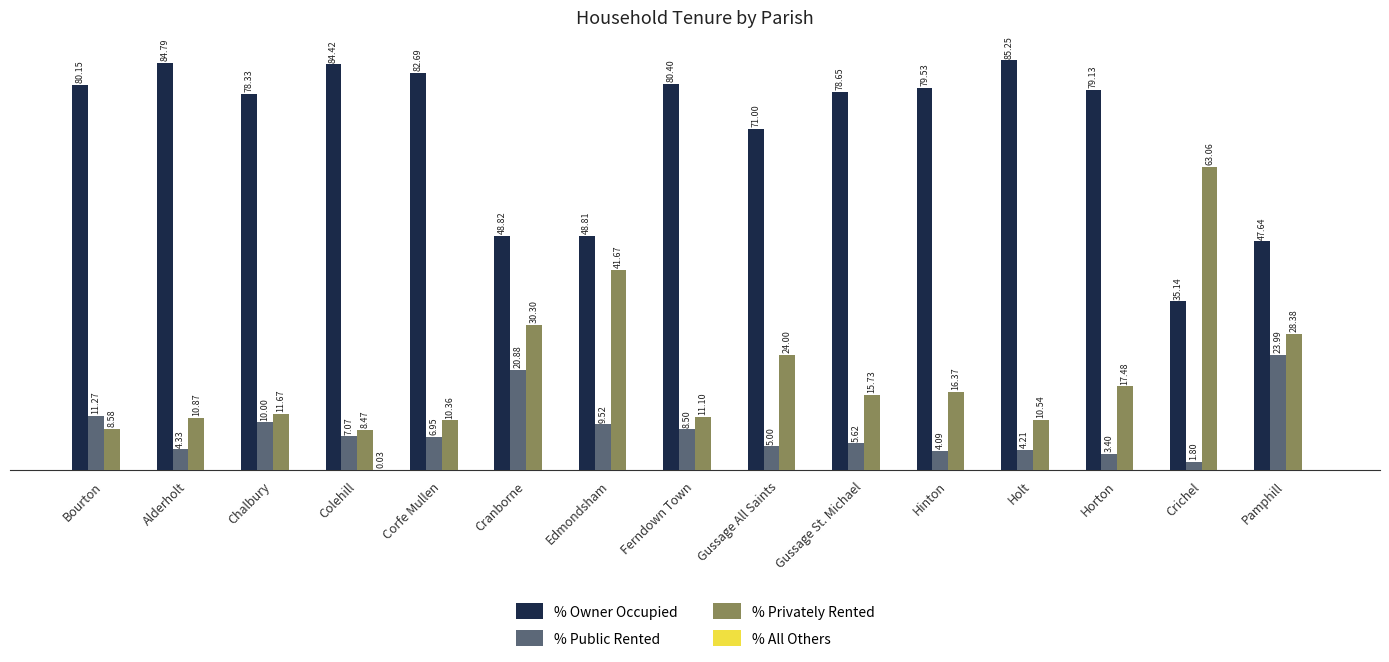

At which label is % Privately Rented closest to 35?

Cranborne